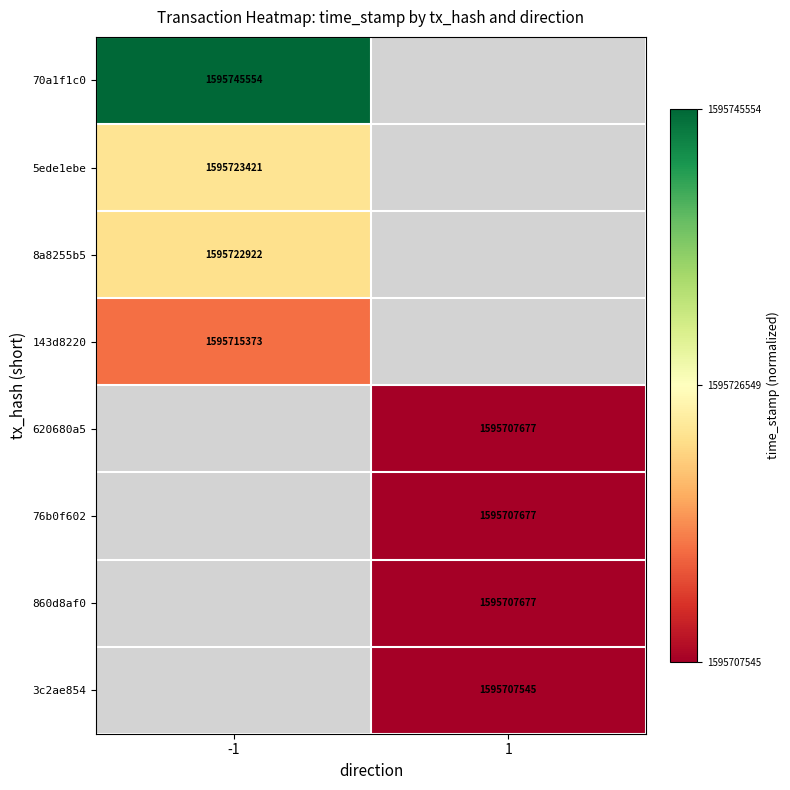

True or false: 8a8255b5 has a value of 1595722922 at -1.

True